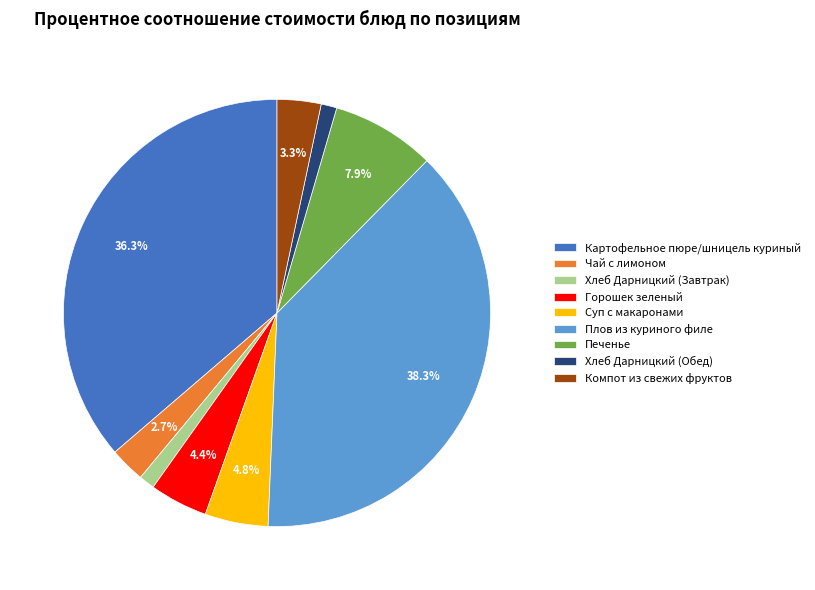

Which category has the biggest portion of the pie?

Плов из куриного филе